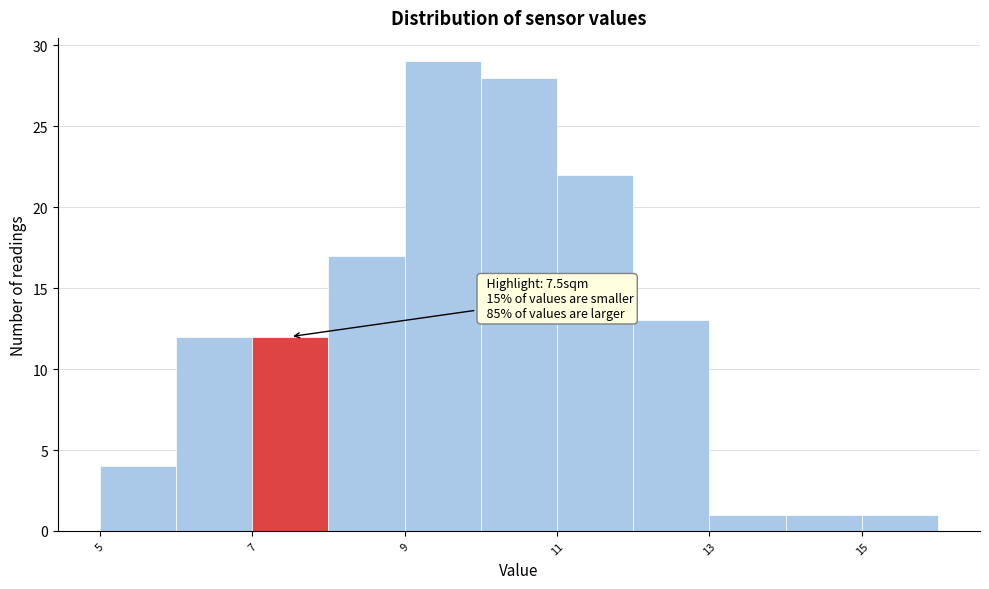

Over which range of the x-axis is the bar tallest?

9 to 10